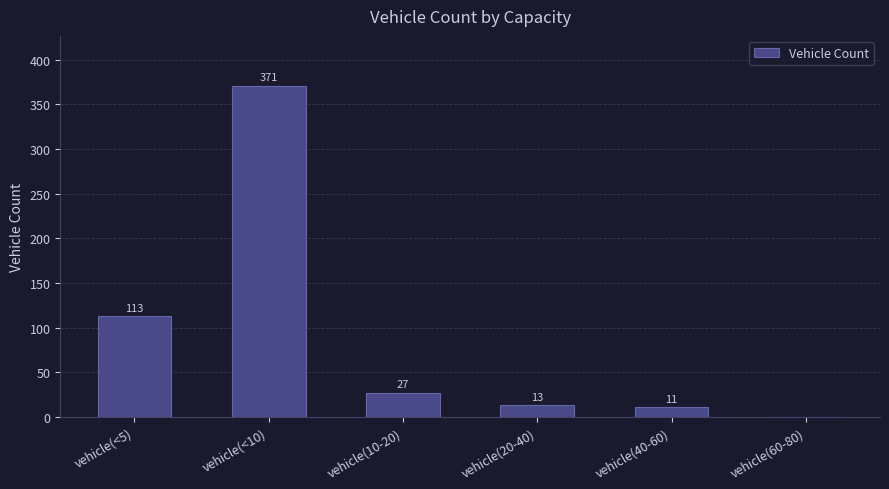

Count the number of categories in the chart.

6